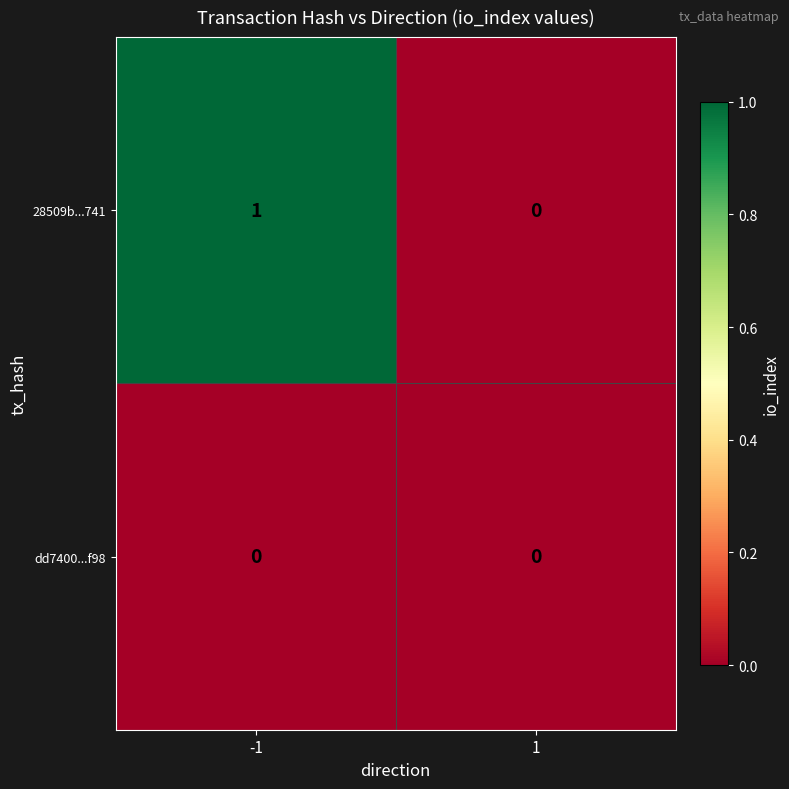

Is it true that 28509b...741 equals 1 at -1?

True